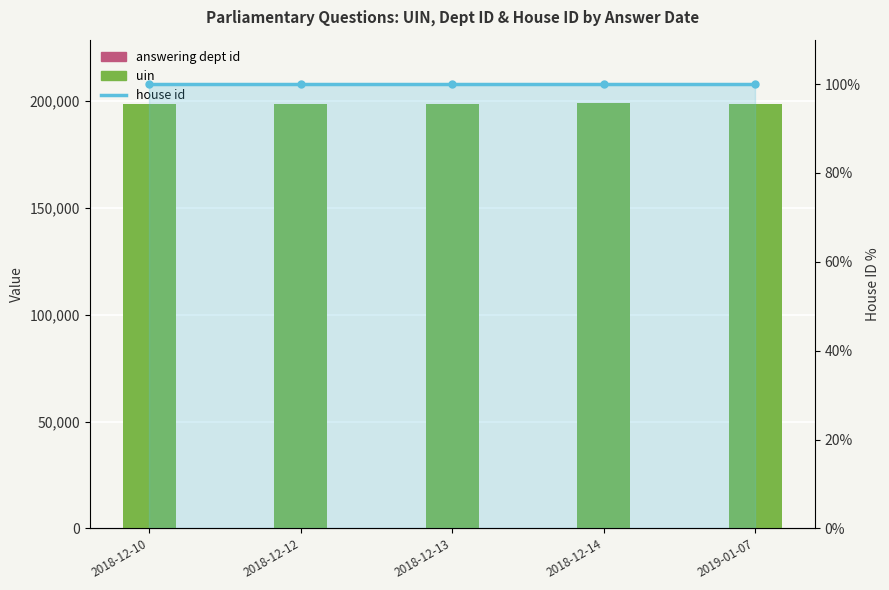

Rank the series by their maximum value, from highest to lowest.

uin, house id, answering dept id